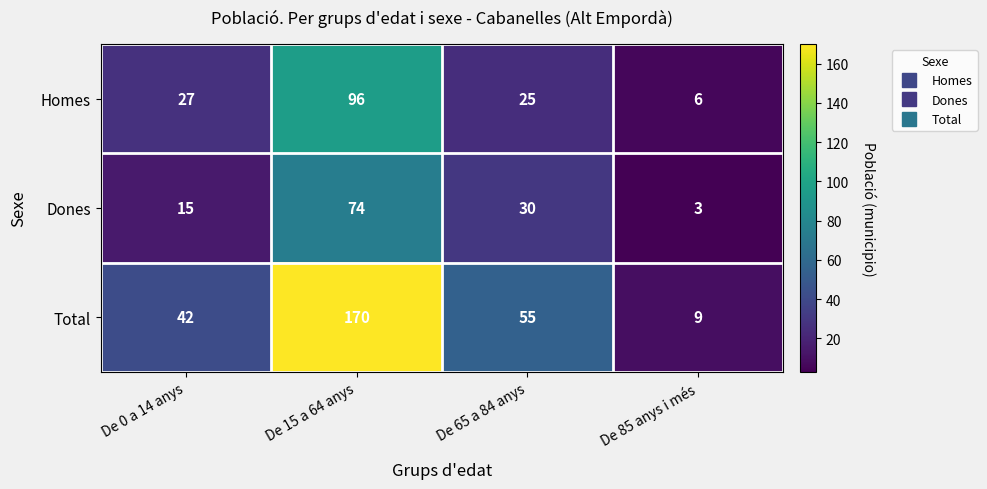

Which series changed the most between De 0 a 14 anys and De 15 a 64 anys?

Total